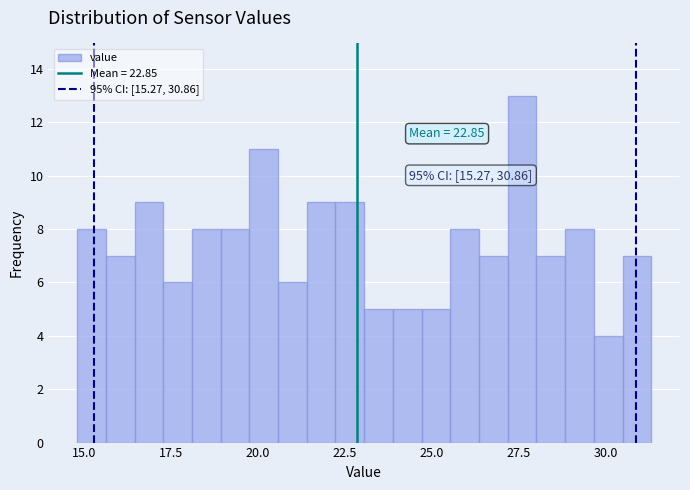

Around what value on the x-axis is the tallest bar? Give the approximate position of its centre, as read against the axis.

27.5